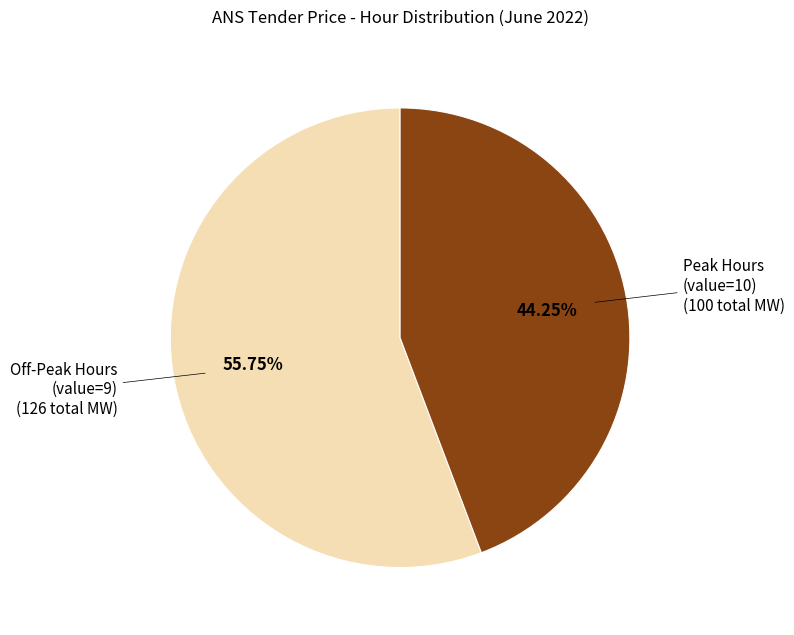

Count the number of slices in the pie.

2